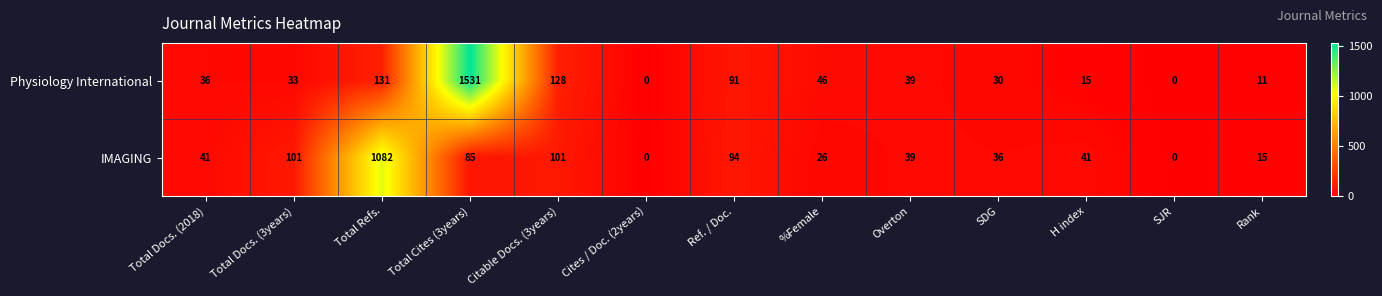

At which category is the sum across all series the highest?

Total Cites (3years)